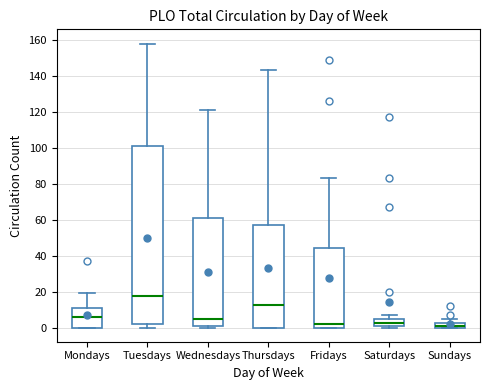

Which box is the tallest, from its lower edge to its upper edge?

Tuesdays